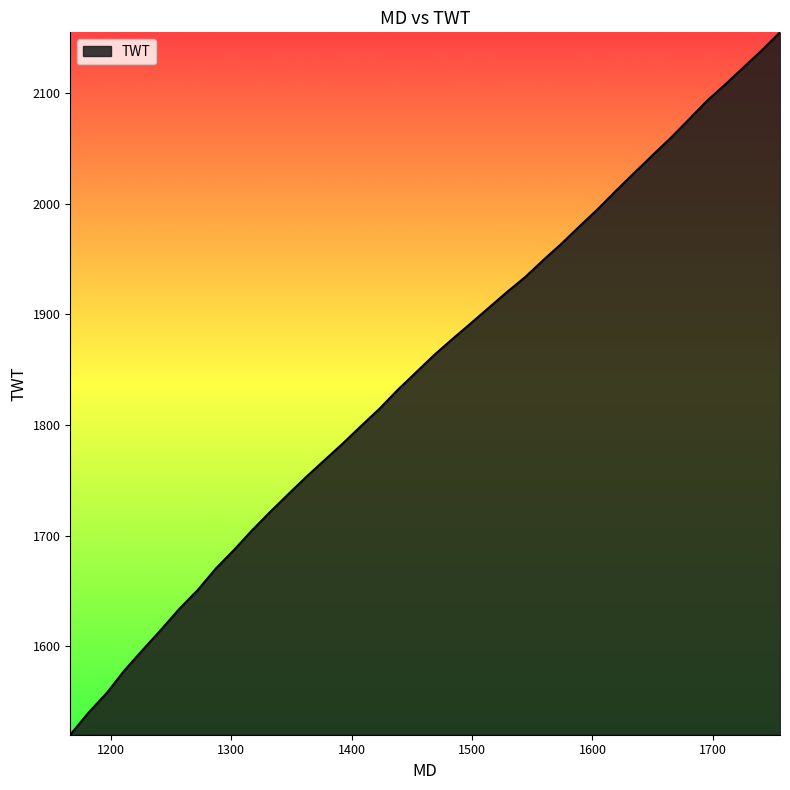

What is the greatest value displayed?

2154.7